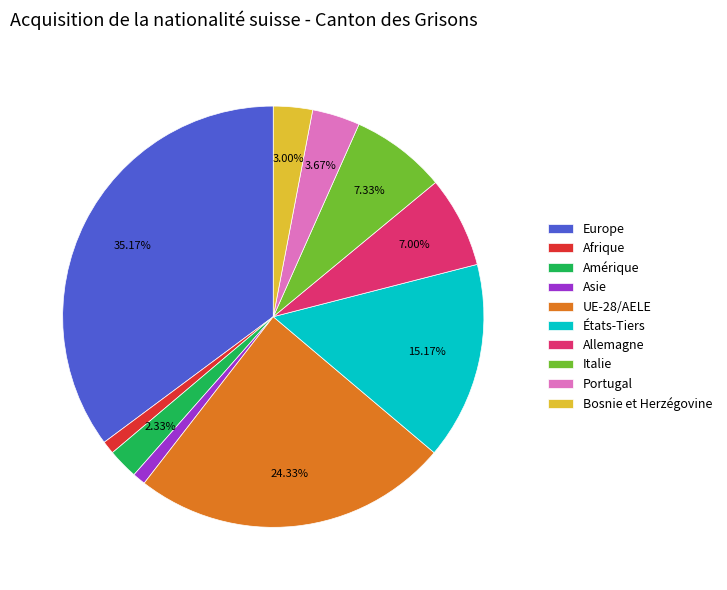

Between Bosnie et Herzégovine and Europe, which is larger?

Europe